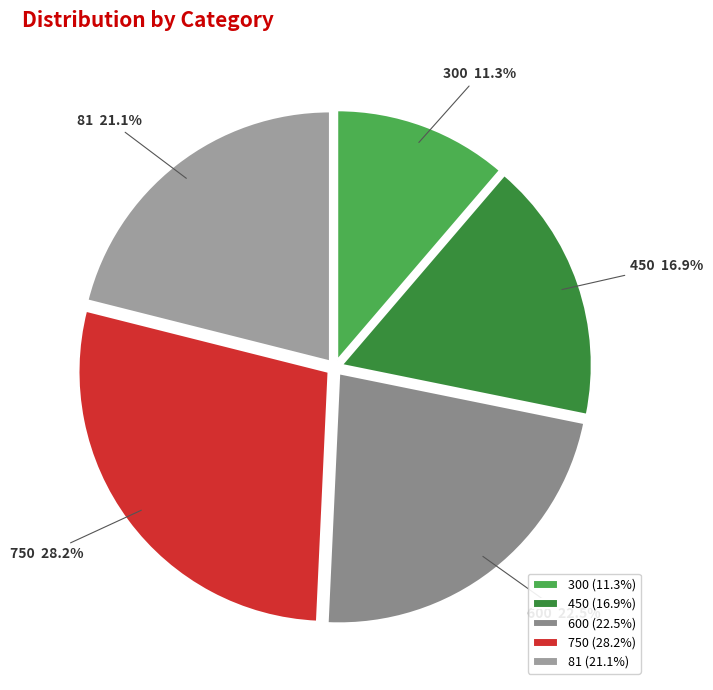

To the nearest percent, what portion does 450 represent?

17%